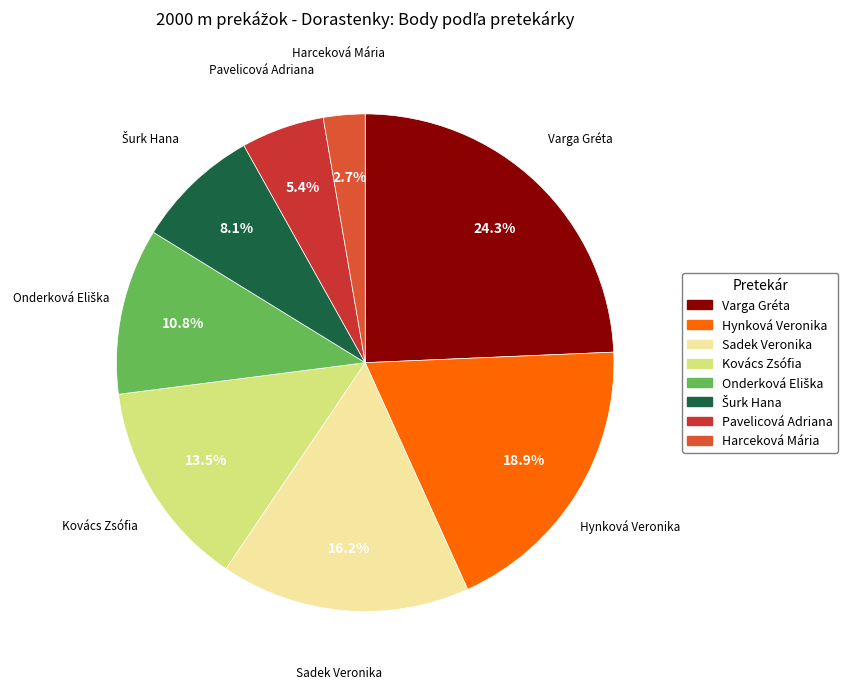

Is there any slice that represents more than half of the pie?

No